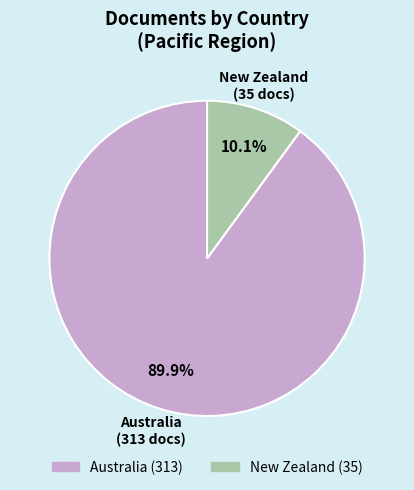

To the nearest percent, what is the combined percentage of New Zealand and Australia?

100%